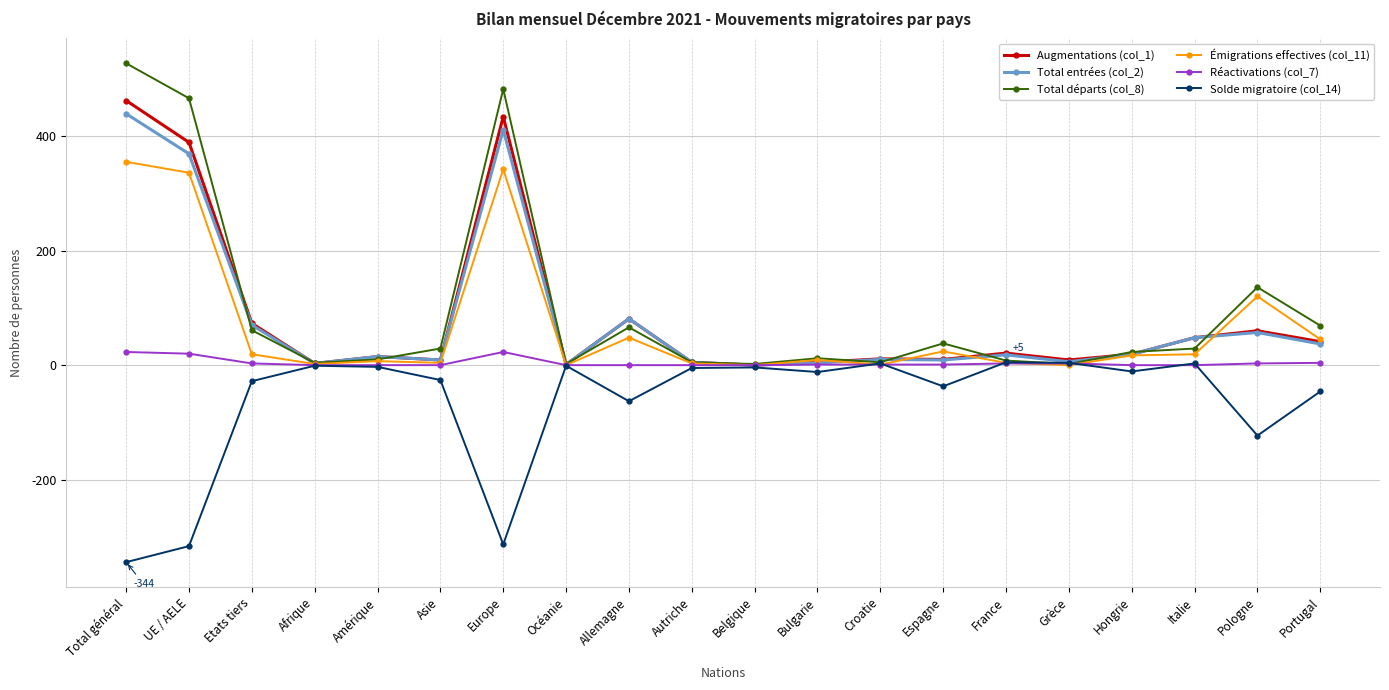

List the series in order of their peak value, highest first.

Total départs (col_8), Augmentations (col_1), Total entrées (col_2), Émigrations effectives (col_11), Réactivations (col_7), Solde migratoire (col_14)